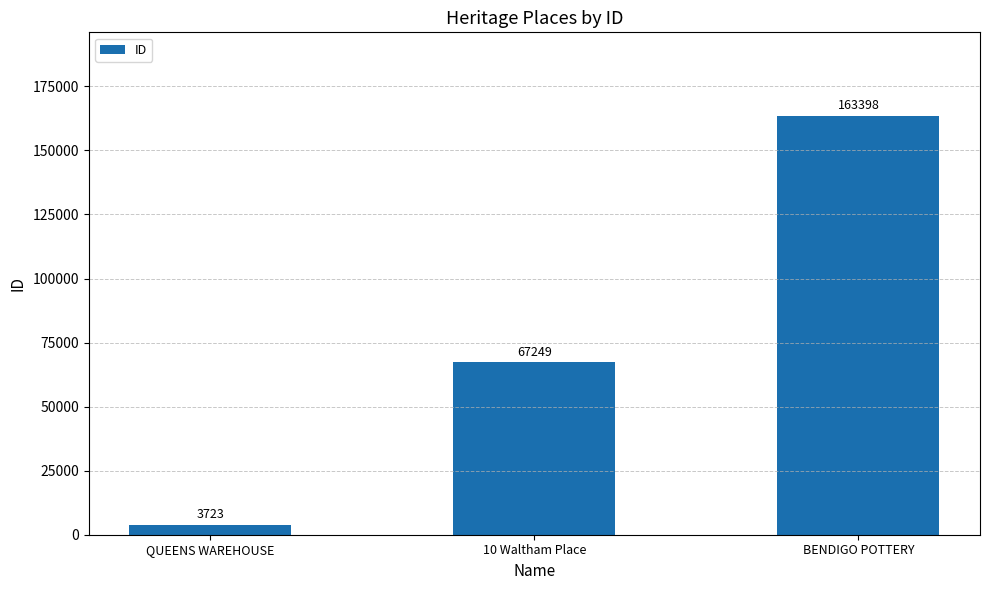

What is the sum of the values at BENDIGO POTTERY and QUEENS WAREHOUSE?

167121